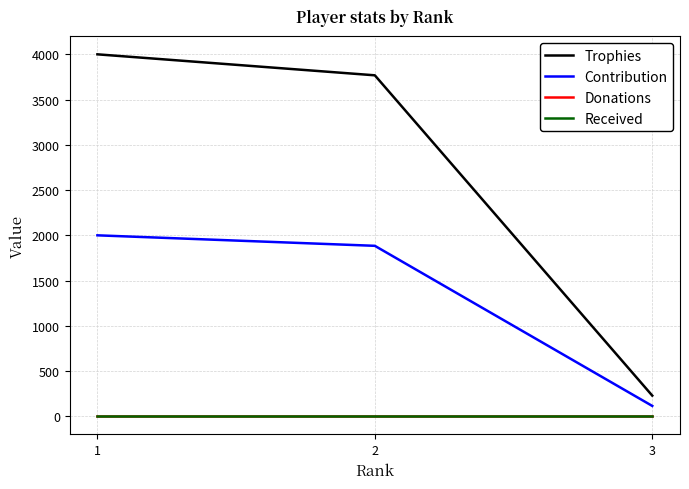

Which series has the largest total across all categories?

Trophies